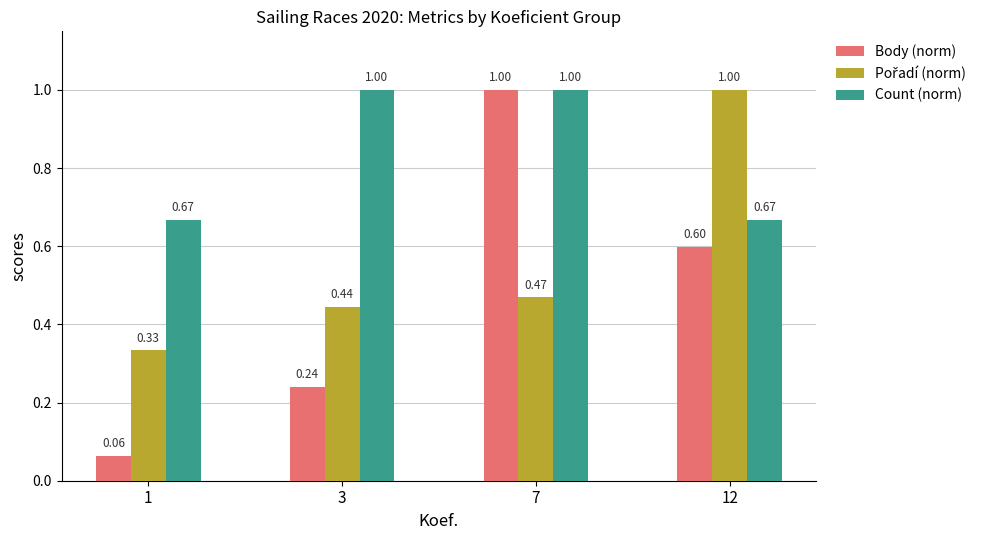

What is the sum of the Count (norm) values at 3 and 7?

2.0